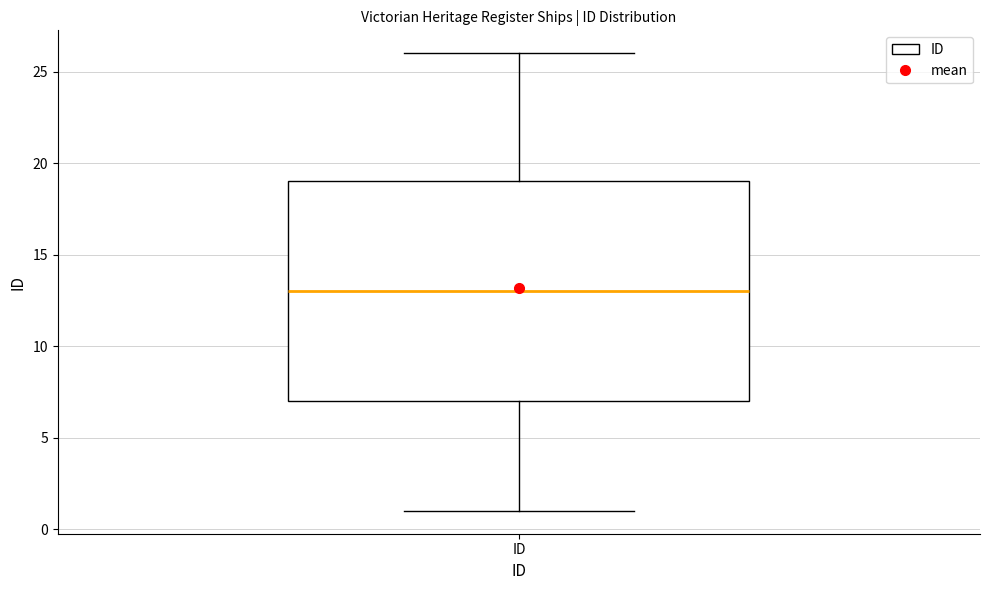

Read this box plot against the y-axis: the position of the median line, the range covered by the box, and the ends of both whiskers. The values are not printed on the chart, so give them approximately, as read against the axis.

median 13, box 7 to 19, whiskers 1 to 26